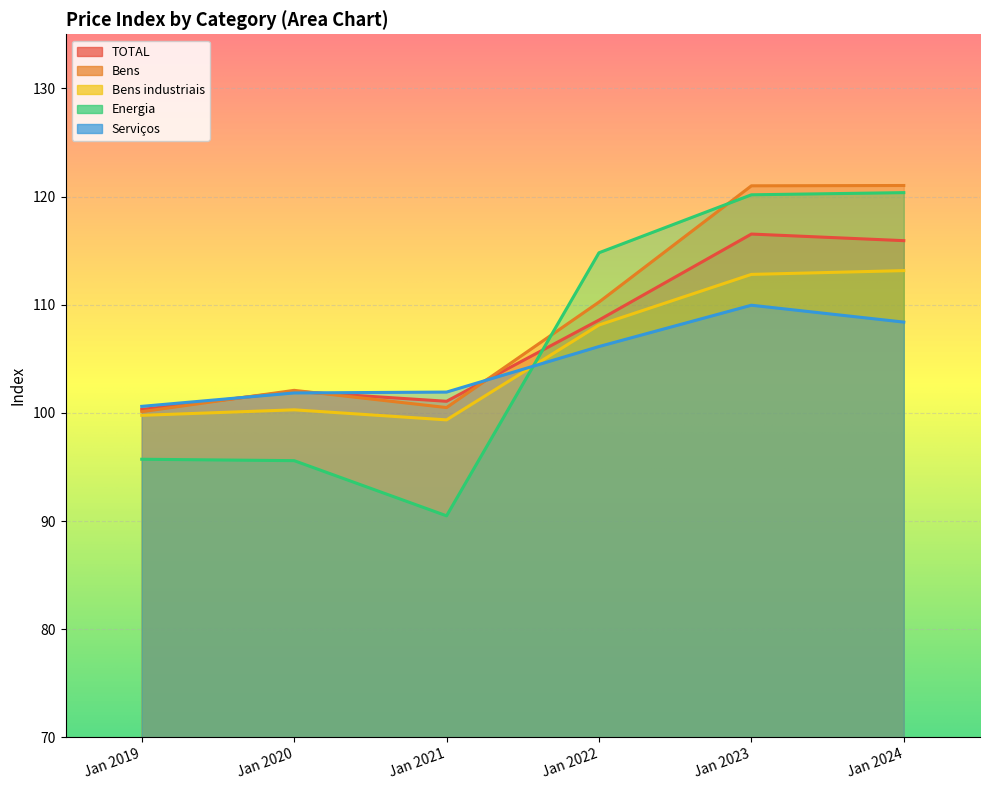

What are all the series names shown in the legend?

TOTAL, Bens, Bens industriais, Energia, Serviços